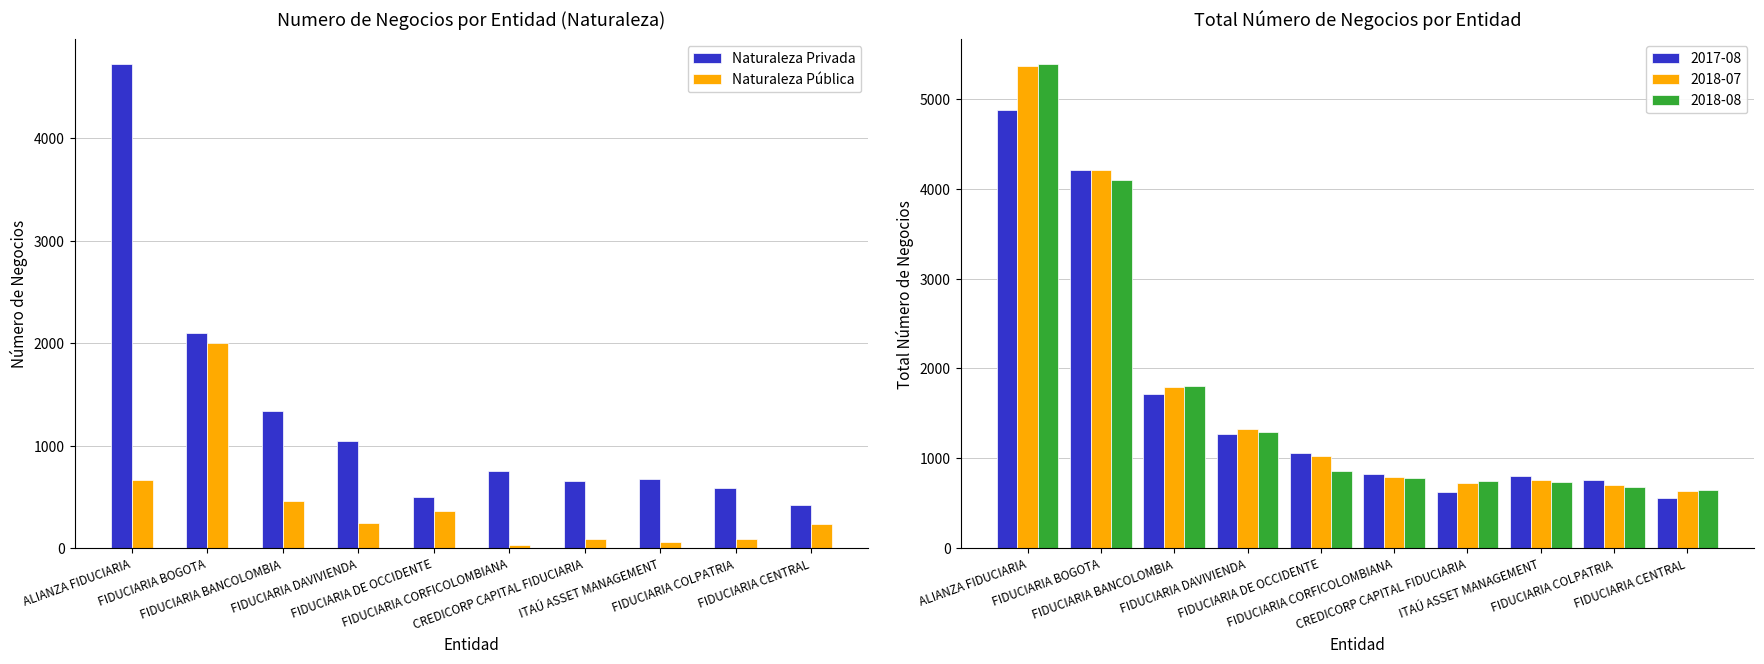

Rank the series by their maximum value, from lowest to highest.

Naturaleza Pública, Naturaleza Privada